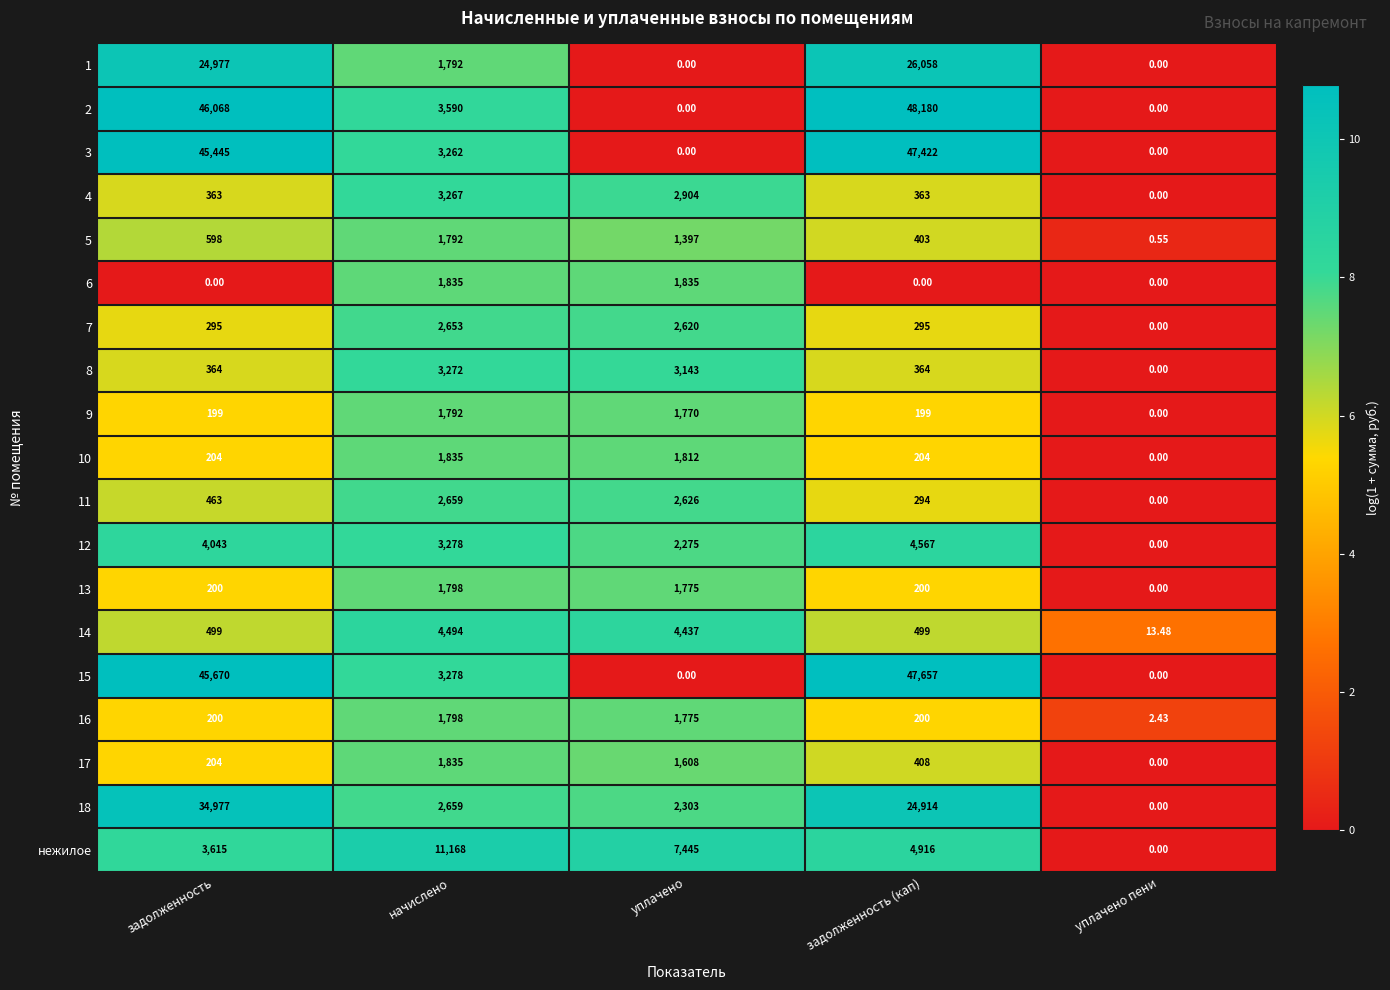

Where is 18 nearest to the value 17488?

задолженность (кап)